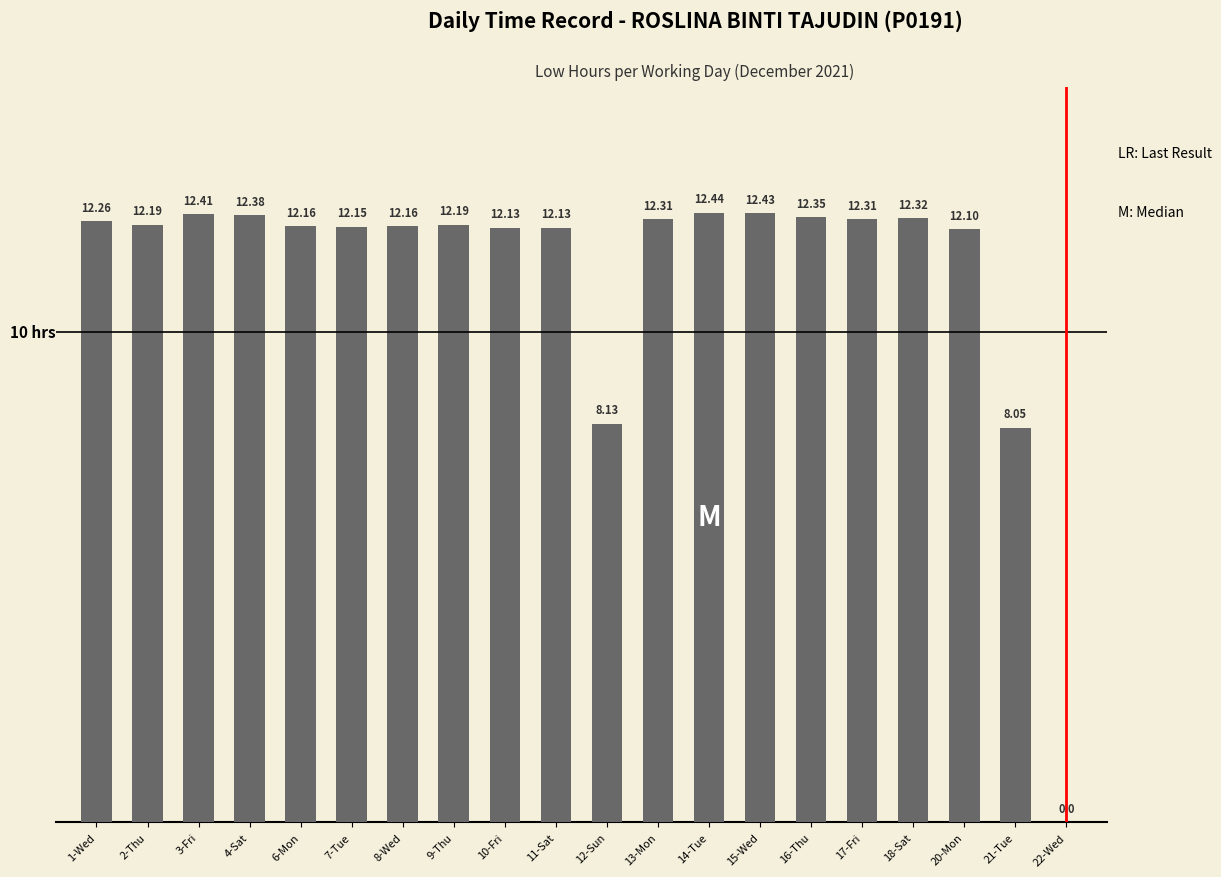

How many series are shown in this chart?

1